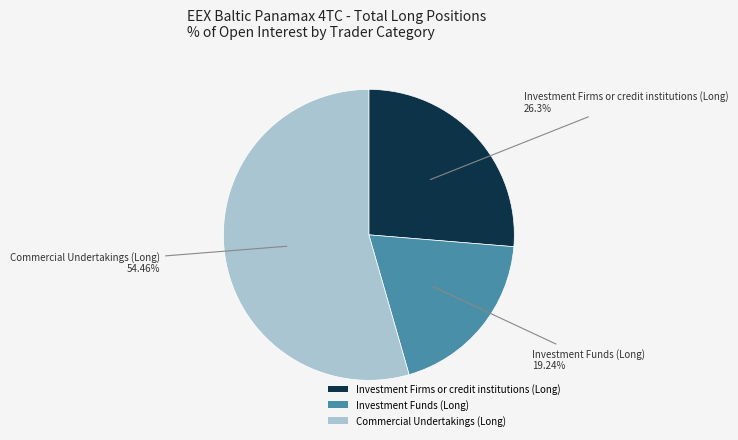

The Investment Funds (Long) slice represents 19% of the pie. True or false?

True